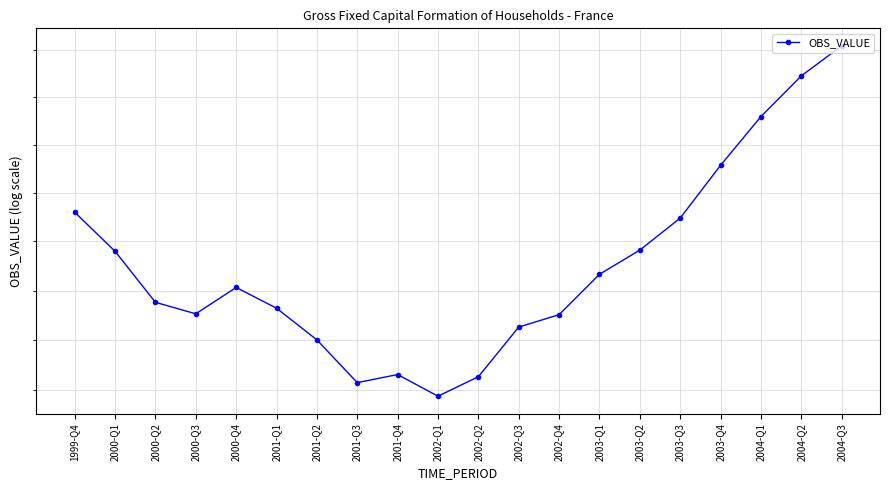

At which category does the data reach its first local peak?

2000-Q4